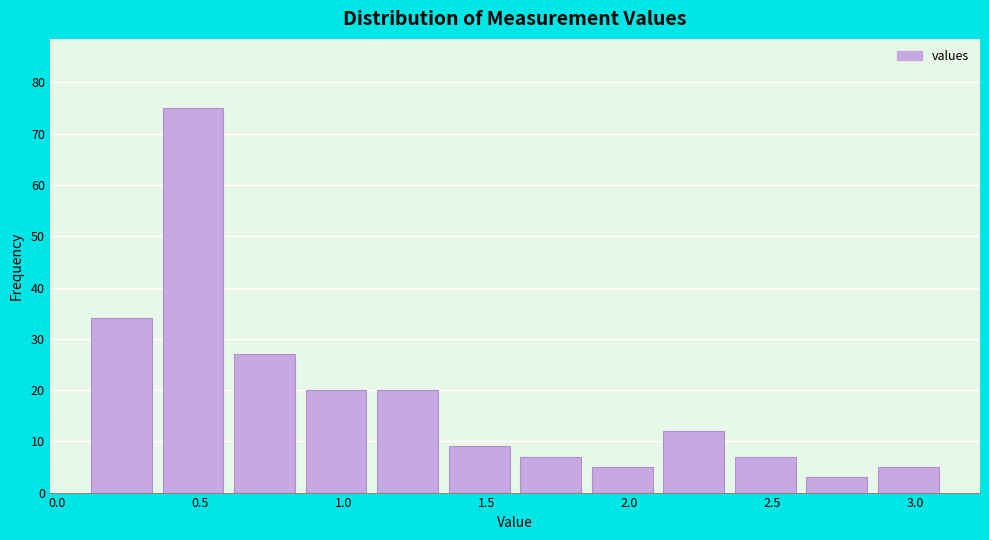

Which range on the x-axis has the tallest bar?

0.35 to 0.60